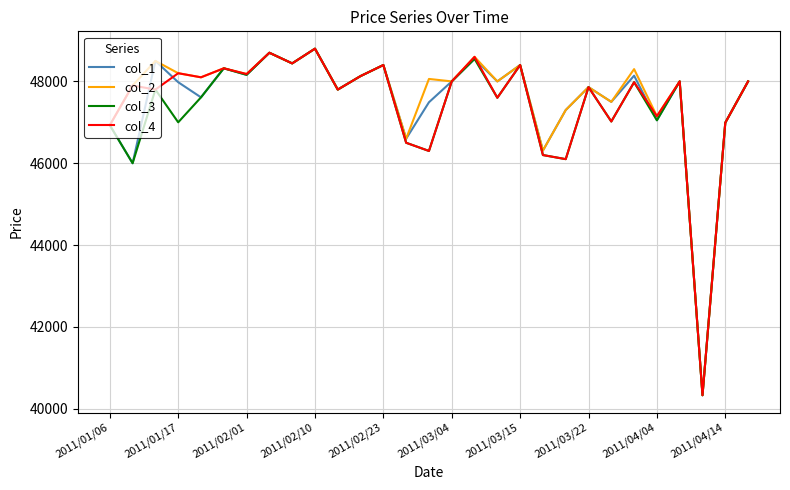

What is the highest value of the col_2 series?

48800